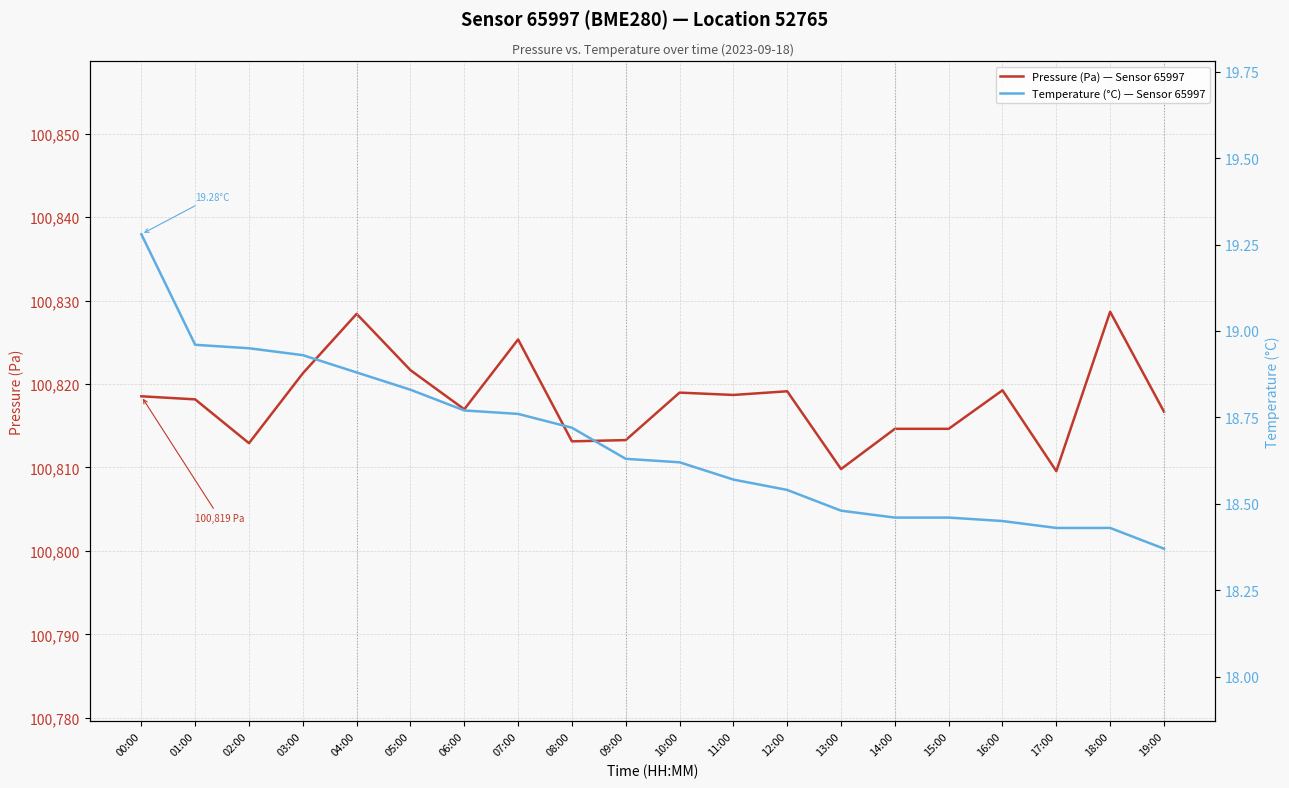

Reading left to right, list all the values displayed in this chart.

Pressure (Pa) — Sensor 65997: 00:00=100818.5	01:00=100818.2	02:00=100812.9	03:00=100821.3	04:00=100828.4	05:00=100821.7	06:00=100817.0	07:00=100825.3	08:00=100813.1	09:00=100813.3	10:00=100819.0	11:00=100818.7	12:00=100819.1	13:00=100809.8	14:00=100814.6	15:00=100814.6	16:00=100819.2	17:00=100809.6	18:00=100828.7	19:00=100816.7
Temperature (°C) — Sensor 65997: 00:00=19.3	01:00=19.0	02:00=18.9	03:00=18.9	04:00=18.9	05:00=18.8	06:00=18.8	07:00=18.8	08:00=18.7	09:00=18.6	10:00=18.6	11:00=18.6	12:00=18.5	13:00=18.5	14:00=18.5	15:00=18.5	16:00=18.4	17:00=18.4	18:00=18.4	19:00=18.4